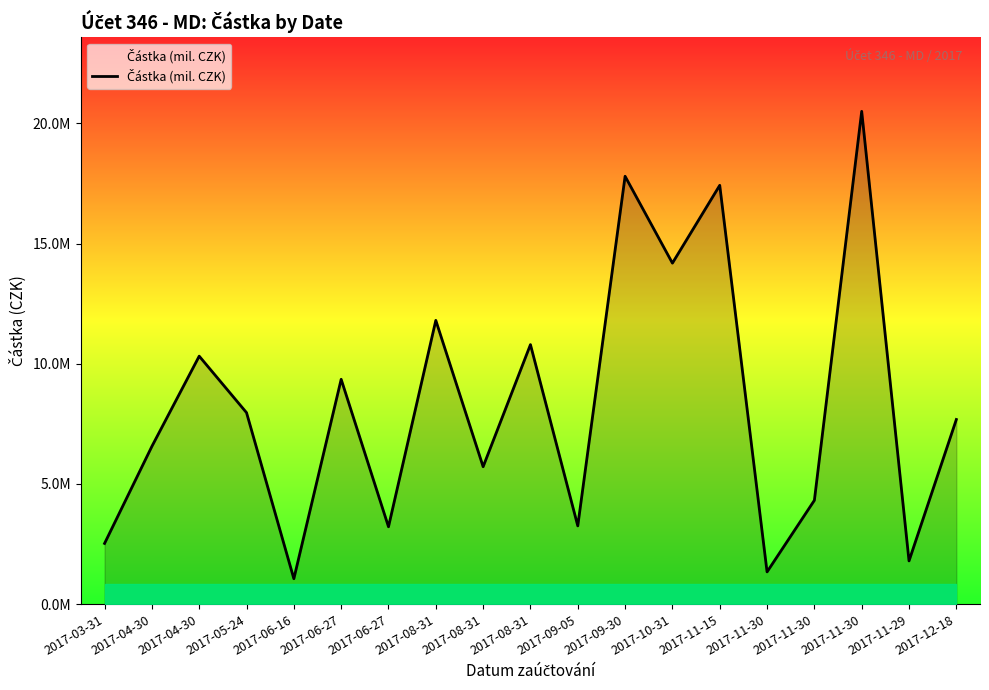

Does the chart display data point markers on the line(s)?

No